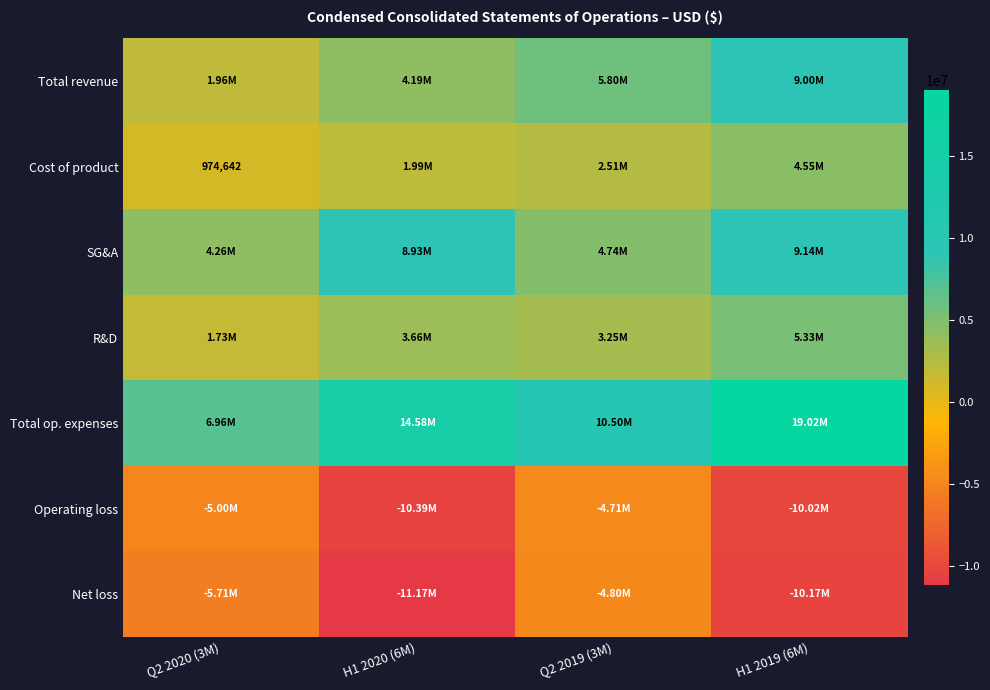

At which label is Total revenue closest to 5481219?

Q2 2019 (3M)